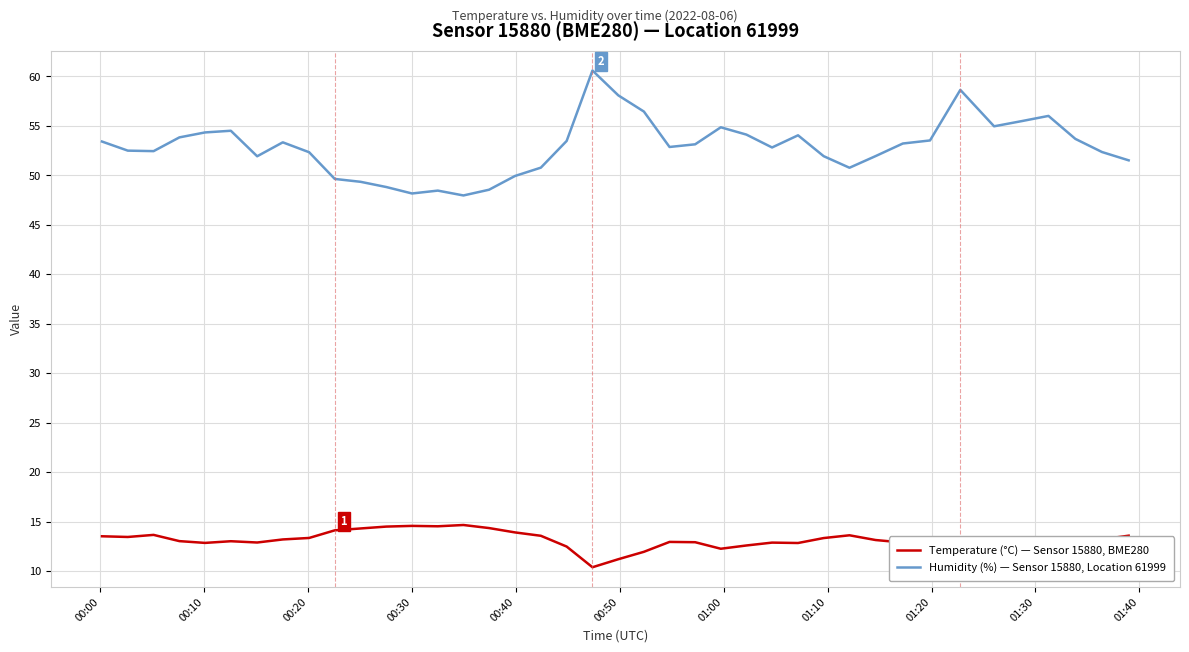

List the series in order of their overall mean, highest first.

Humidity (%) — Sensor 15880, Location 61999, Temperature (°C) — Sensor 15880, BME280